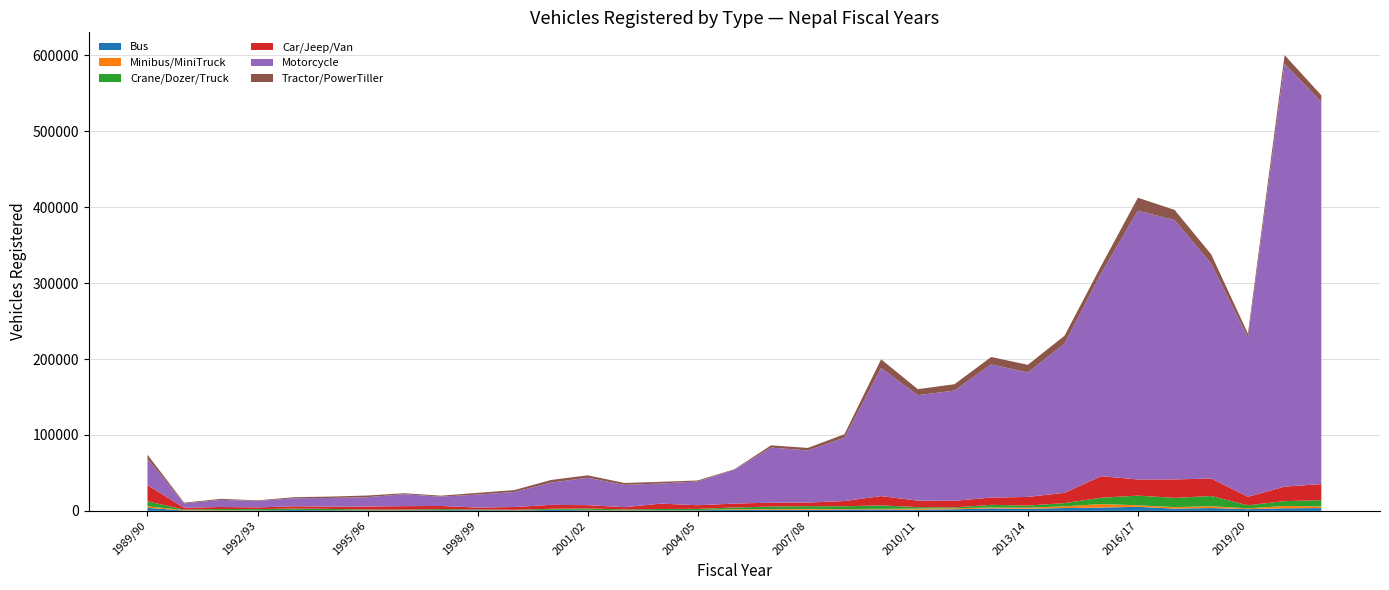

Reading left to right, what are all the values shown in this chart?

Bus: 3978	458	531	606	1168	850	486	608	899	872	494	1203	868	432	732	753	1528	1564	1419	1843	1888	1610	2085	3263	2776	3737	4353	5342	2972	3722	2282	3400	3679
Minibus/MiniTruck: 2064	437	455	185	121	83	82	175	130	19	122	250	475	298	237	285	663	806	1179	593	780	1370	1170	1328	1412	2270	4625	2008	1973	2409	998	3078	2160
Crane/Dozer/Truck: 6532	834	1524	1491	1740	1629	1151	907	1291	978	829	1271	1798	1212	1477	1592	2263	3278	3594	3643	4524	1969	1333	3332	2789	4236	8328	12712	12154	13425	4112	6339	8235
Car/Jeep/Van: 21350	2353	2637	2266	3049	3043	3974	4521	4139	2507	3647	5152	4379	2906	7079	4781	5114	5156	4741	6857	12268	8510	8711	9595	11372	13560	28361	21292	24338	23019	11211	19140	21242
Motorcycle: 34576	5697	9336	8513	10550	11401	12357	15739	12306	17090	19755	29291	36117	29404	26547	31273	44610	72568	68667	83334	168707	138907	145135	175381	163945	196382	267439	354071	341623	282997	209671	556819	503279
Tractor/PowerTiller: 5417	965	1342	751	1396	1814	2183	1278	1265	2248	2542	3519	3189	2485	2191	1374	635	2942	3297	4663	11460	7937	8413	9795	10070	10524	9786	17085	13396	12220	5160	11549	8872